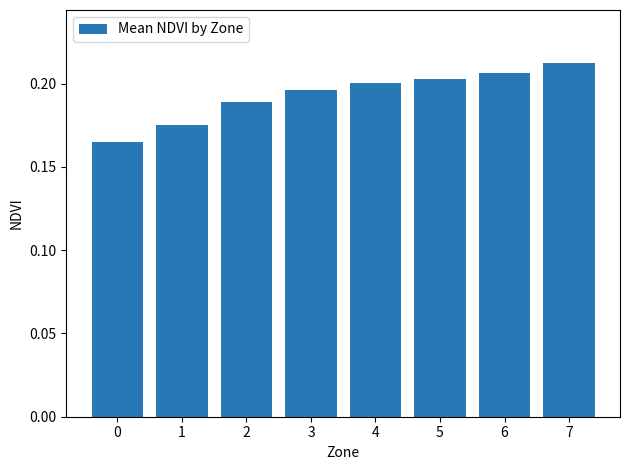

How many series are shown in this chart?

1